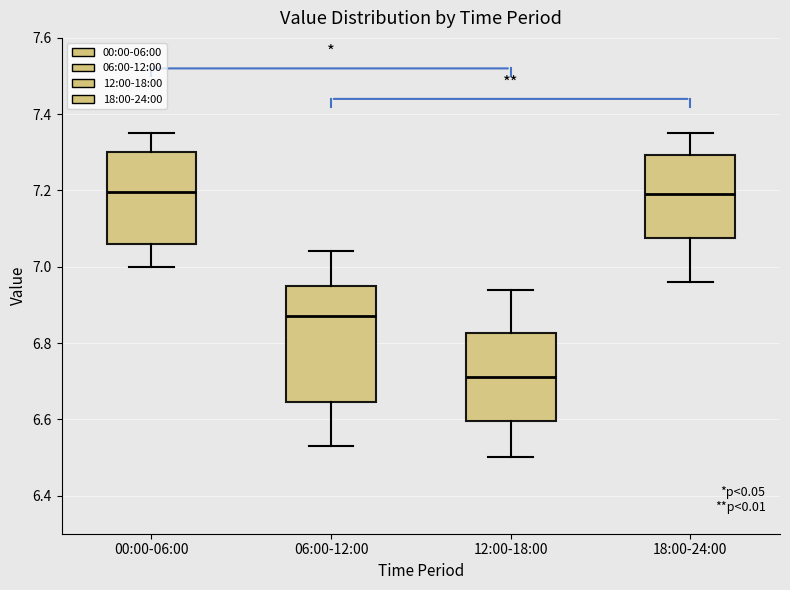

Which box's median line is the lowest?

12:00-18:00